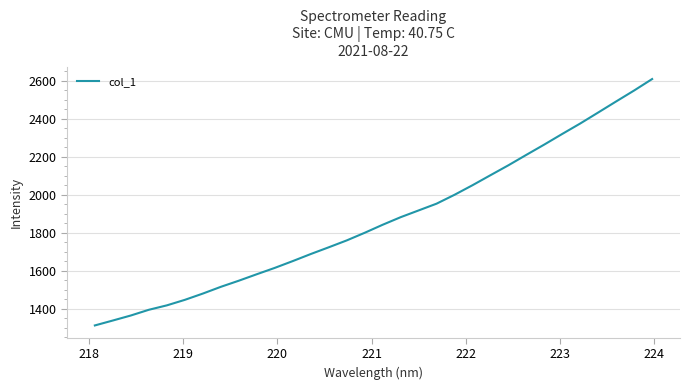

What is the minimum value shown in the chart?

1311.1